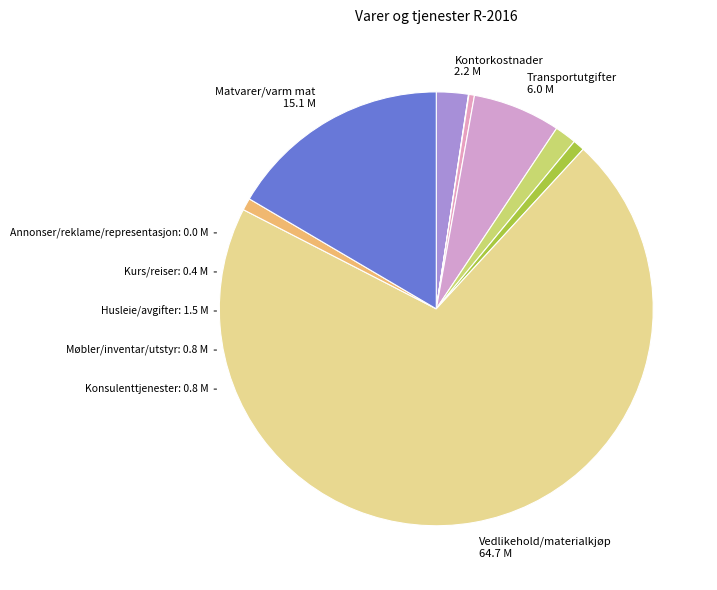

Does any single category account for the majority?

Yes